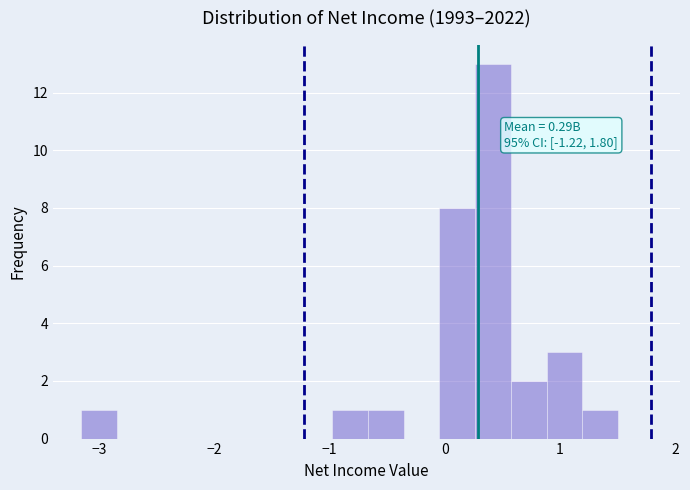

Read against the x-axis, roughly where is the centre of the tallest bar?

0.4